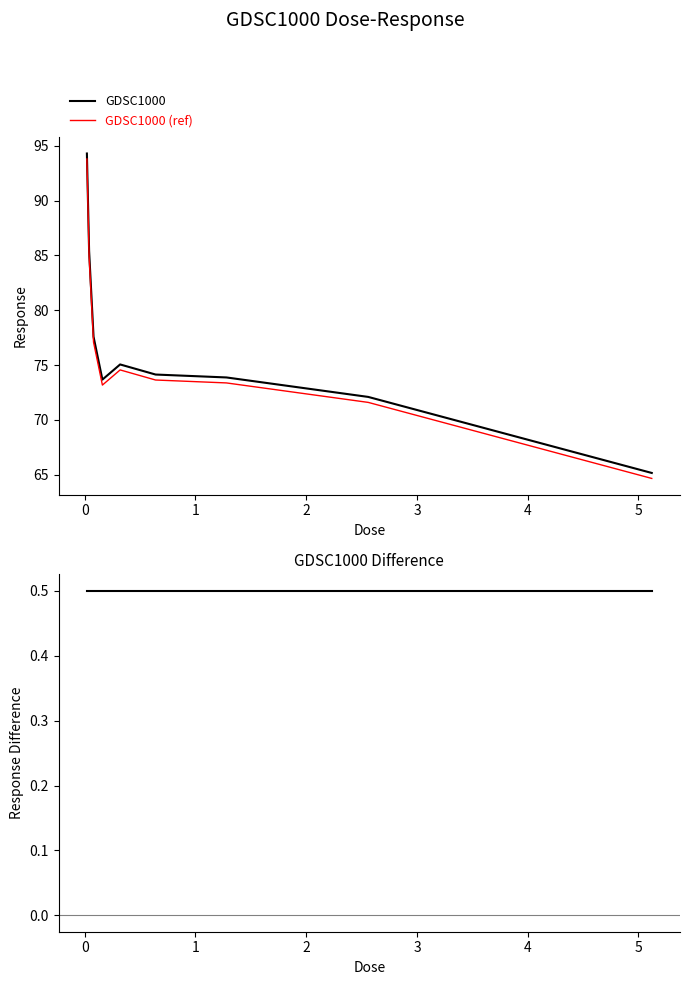

True or false: GDSC1000 and GDSC1000 (ref) cross at least once.

False